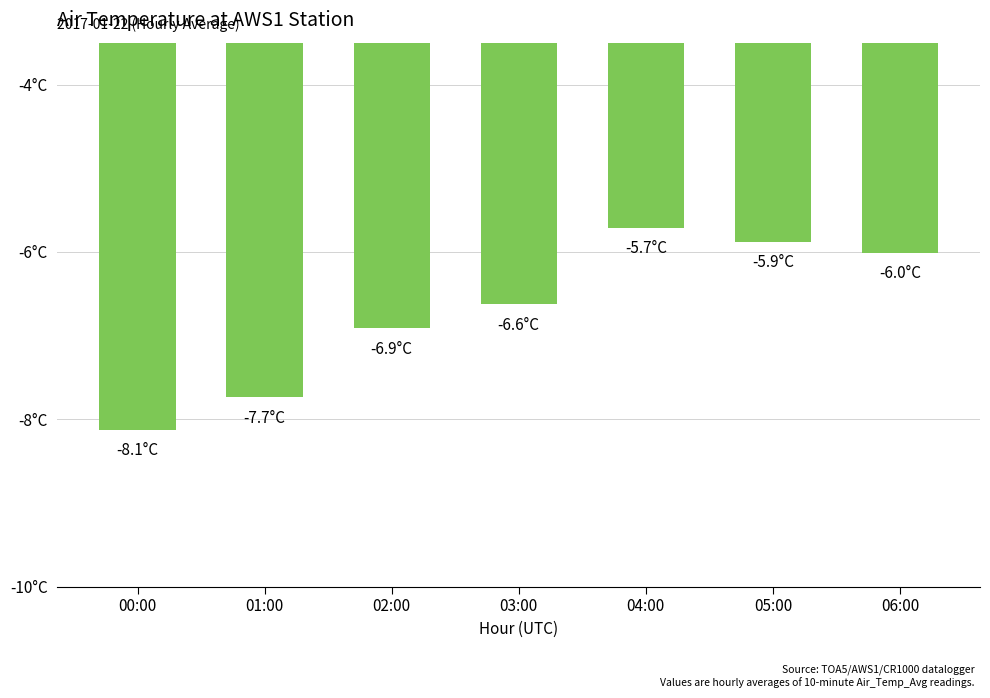

Does the chart contain any negative values?

Yes